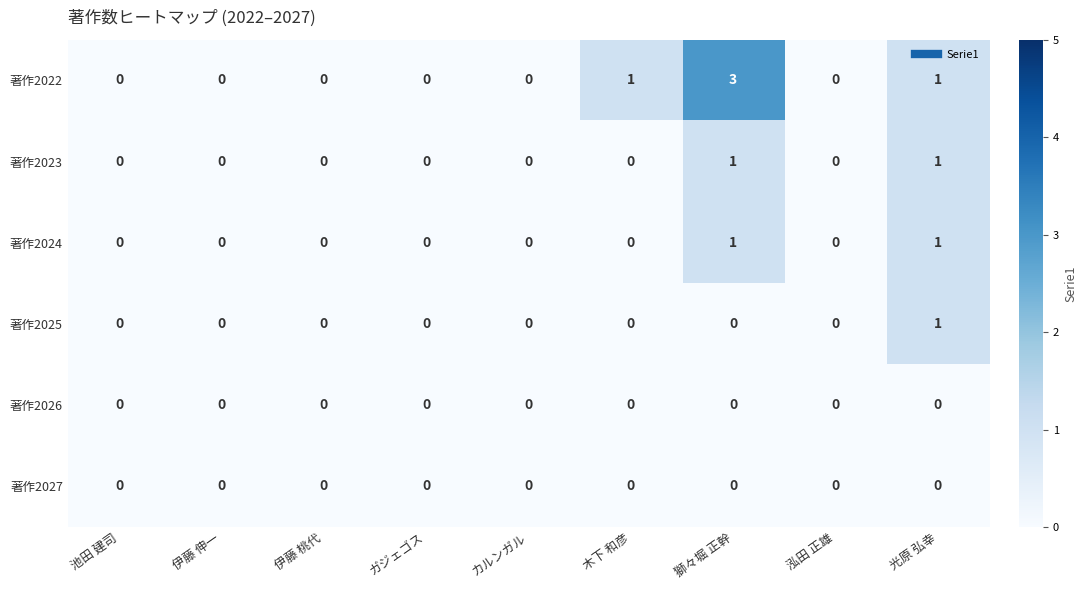

What is the greatest value displayed?

3